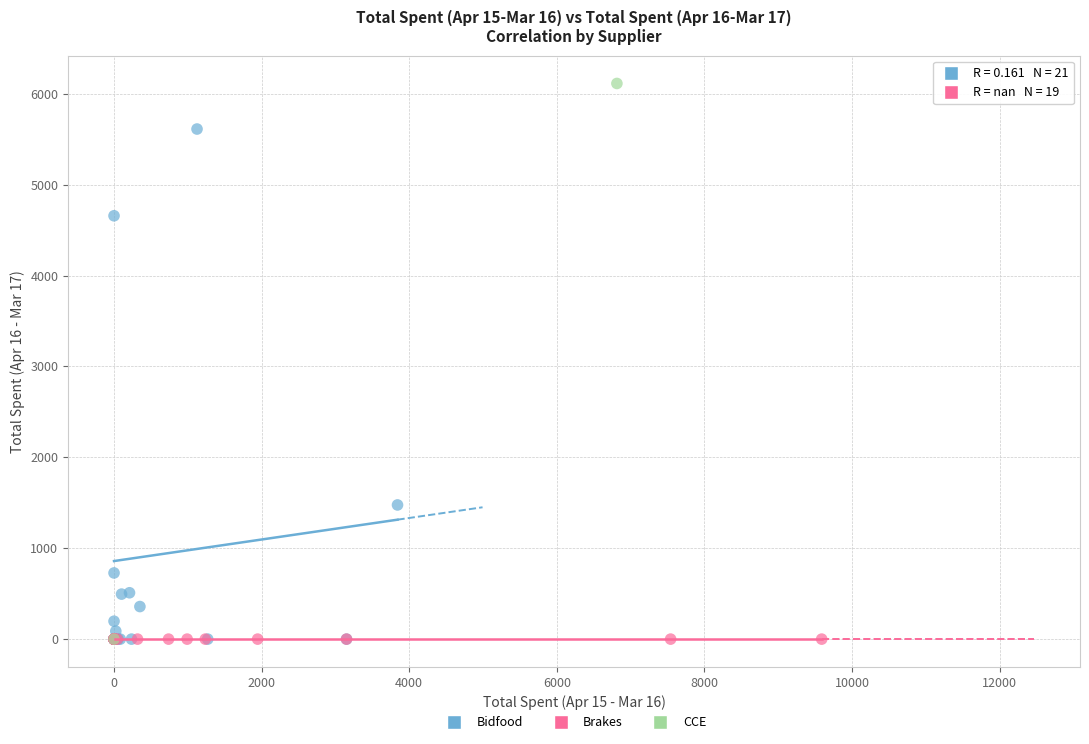

What are all the series names shown in the legend?

Bidfood, Brakes, CCE